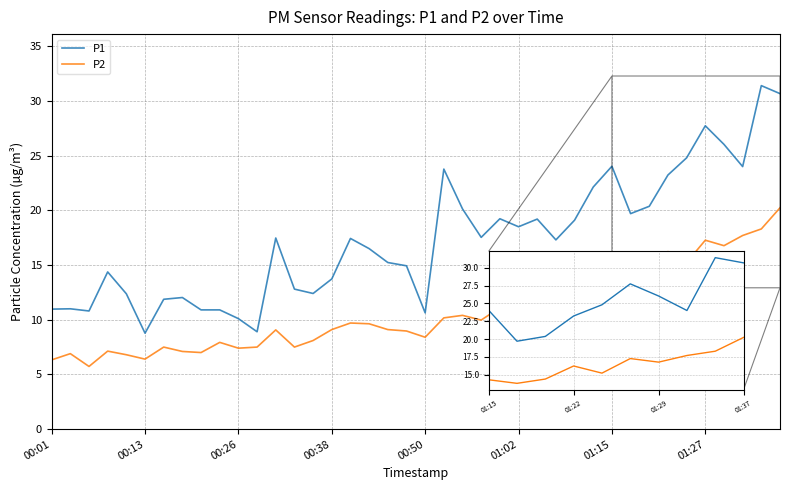

Which series has the widest spread of values?

P1